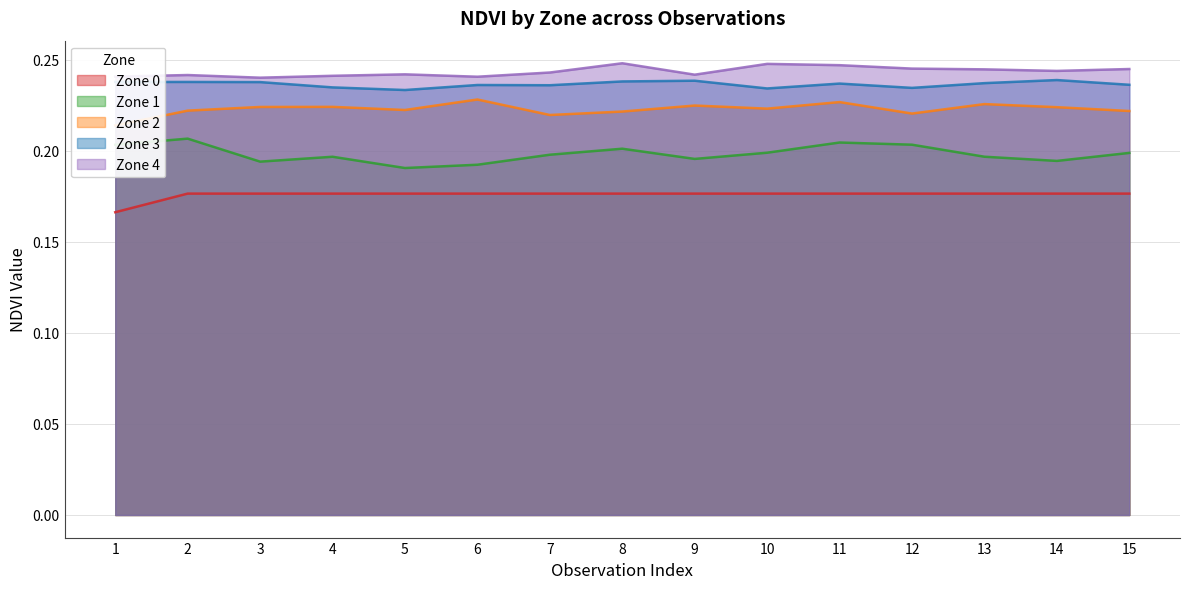

Reading left to right, list all the values displayed in this chart.

Zone 1: 1=0.2	2=0.2	3=0.2	4=0.2	5=0.2	6=0.2	7=0.2	8=0.2	9=0.2	10=0.2	11=0.2	12=0.2	13=0.2	14=0.2	15=0.2
Zone 2: 1=0.2	2=0.2	3=0.2	4=0.2	5=0.2	6=0.2	7=0.2	8=0.2	9=0.2	10=0.2	11=0.2	12=0.2	13=0.2	14=0.2	15=0.2
Zone 3: 1=0.2	2=0.2	3=0.2	4=0.2	5=0.2	6=0.2	7=0.2	8=0.2	9=0.2	10=0.2	11=0.2	12=0.2	13=0.2	14=0.2	15=0.2
Zone 4: 1=0.2	2=0.2	3=0.2	4=0.2	5=0.2	6=0.2	7=0.2	8=0.2	9=0.2	10=0.2	11=0.2	12=0.2	13=0.2	14=0.2	15=0.2